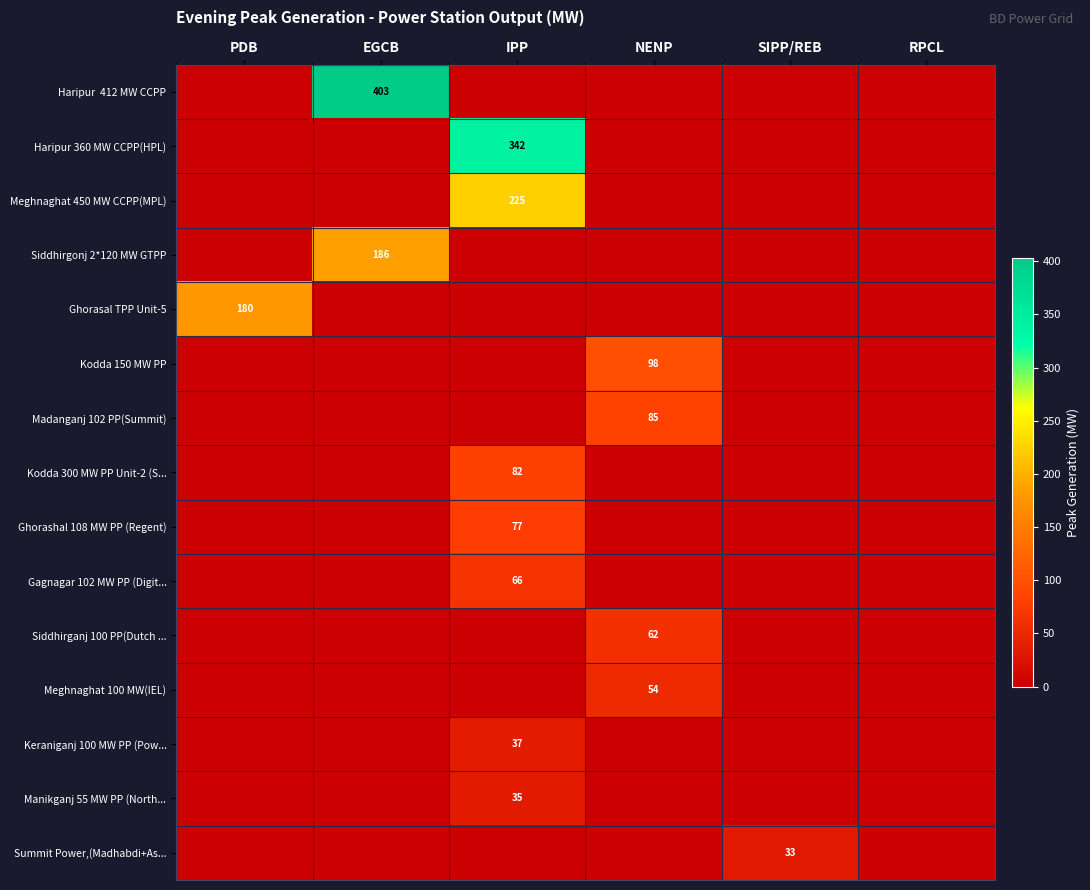

The Meghnaghat 450 MW CCPP(MPL) series shows 225 at IPP. True or false?

True